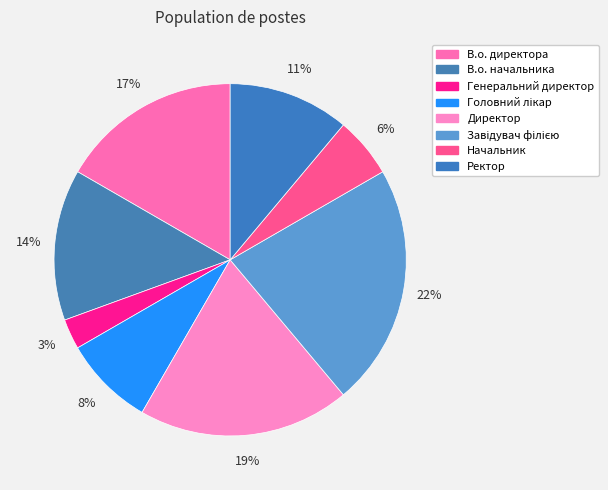

True or false: Генеральний директор accounts for 3% of the total.

True